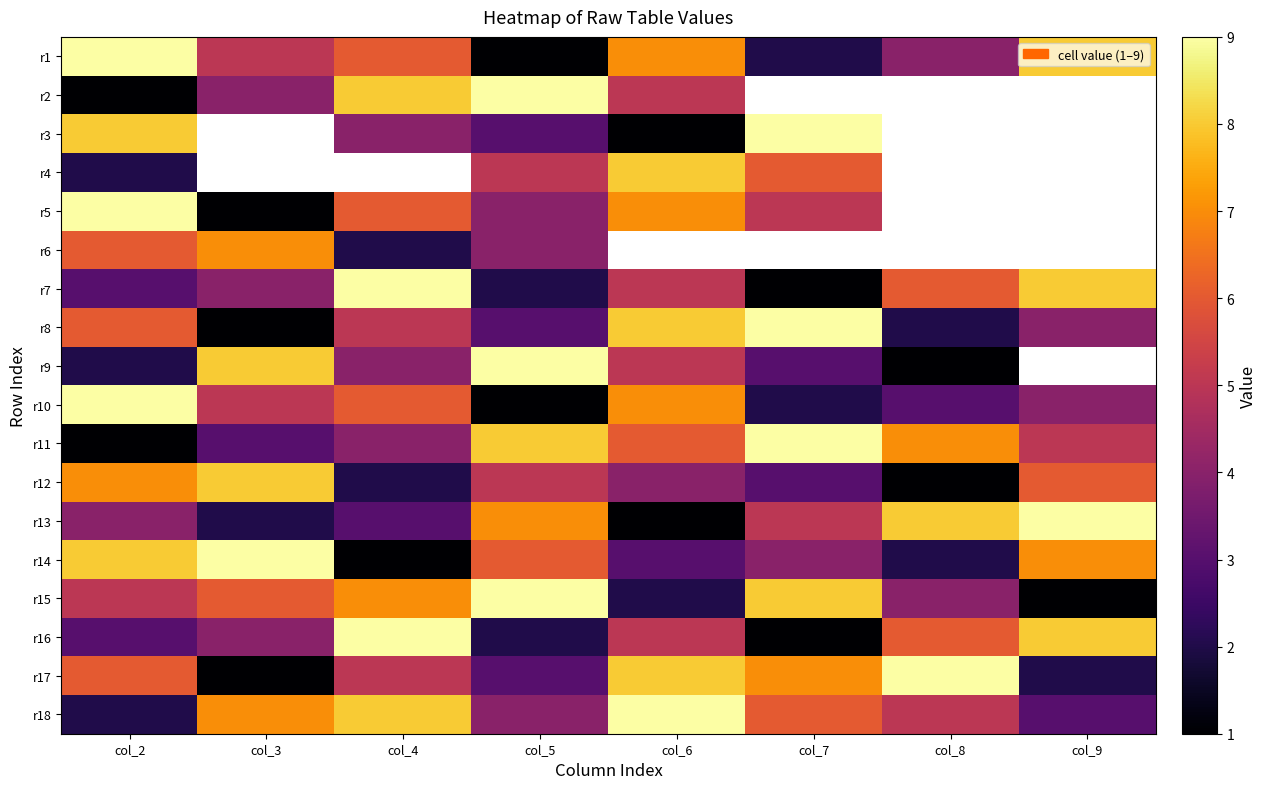

Between col_6 and col_7, which is larger?

col_6